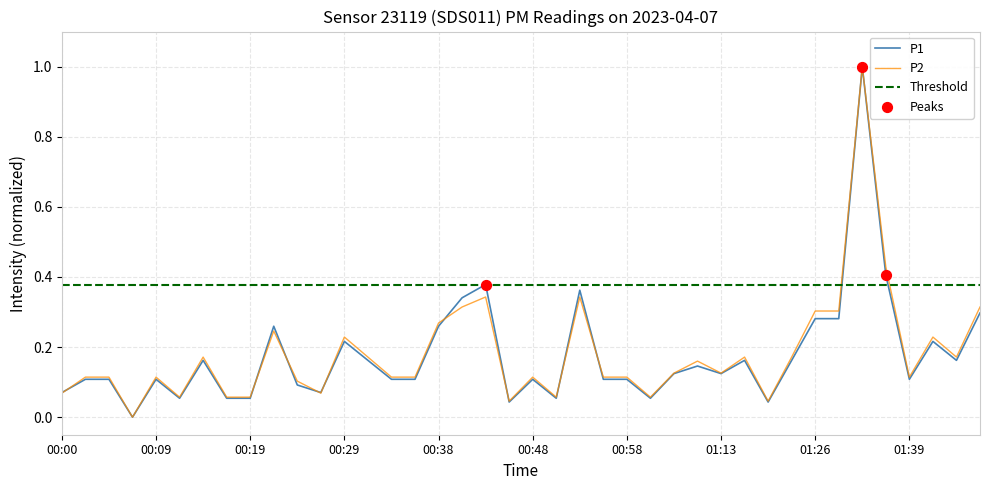

At which category is the sum across all series the highest?

01:34